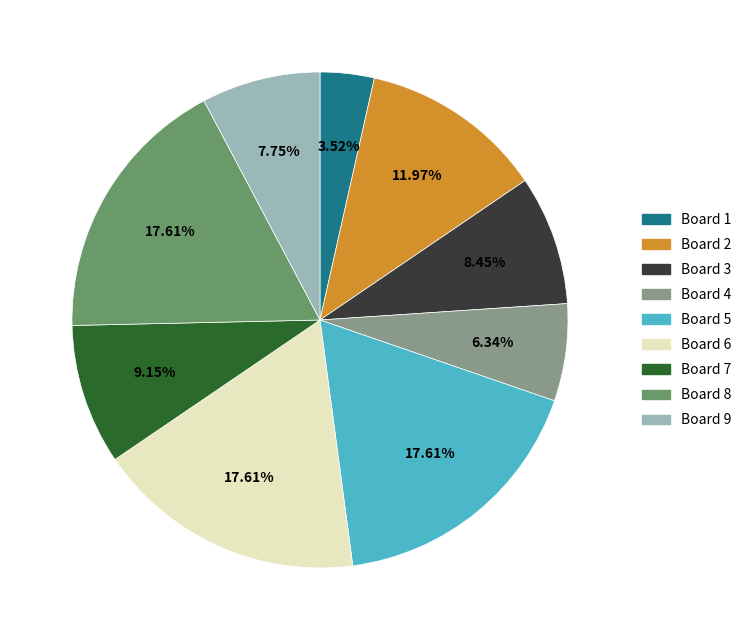

Approximately how many times larger is the value at Board 3 compared to Board 1?

2.4